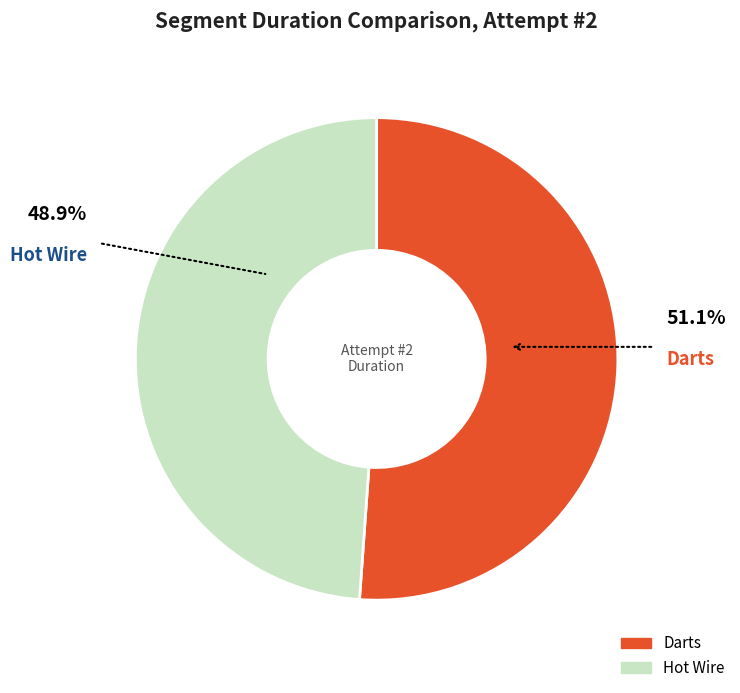

How many segments does this pie chart have?

2